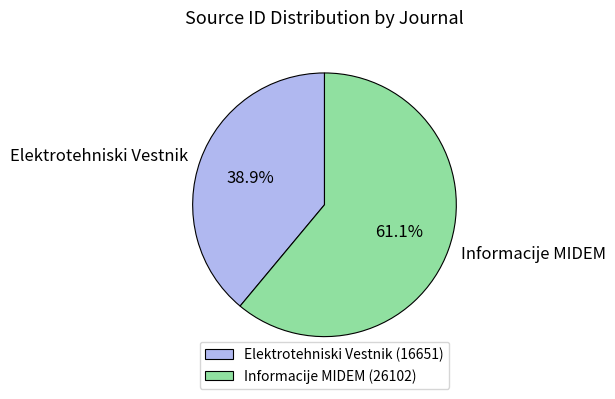

Approximately how many times larger is the value at Elektrotehniski Vestnik compared to Informacije MIDEM?

0.6